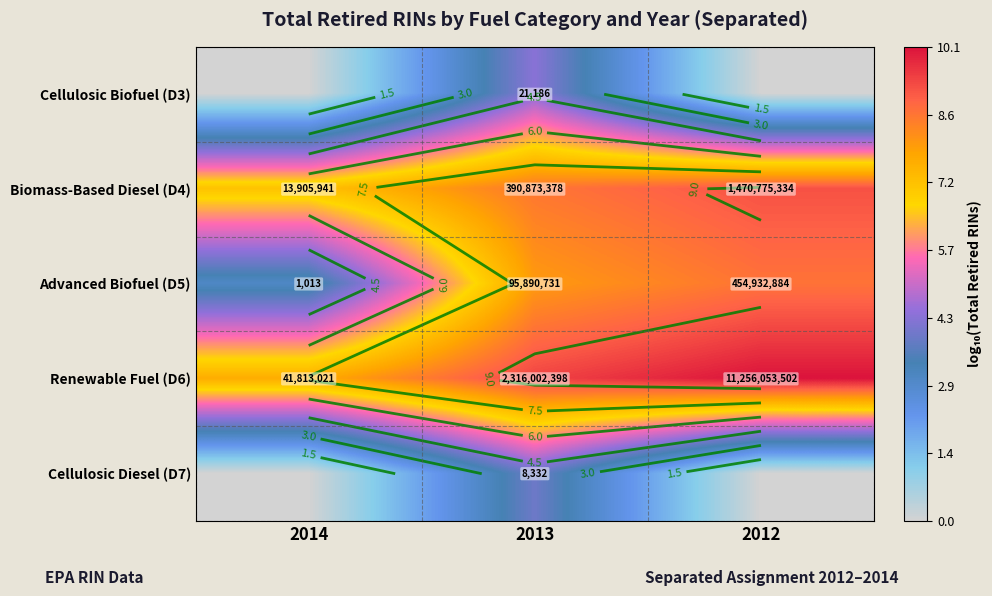

What is the spread (max minus min) of values at 2012?

10.1